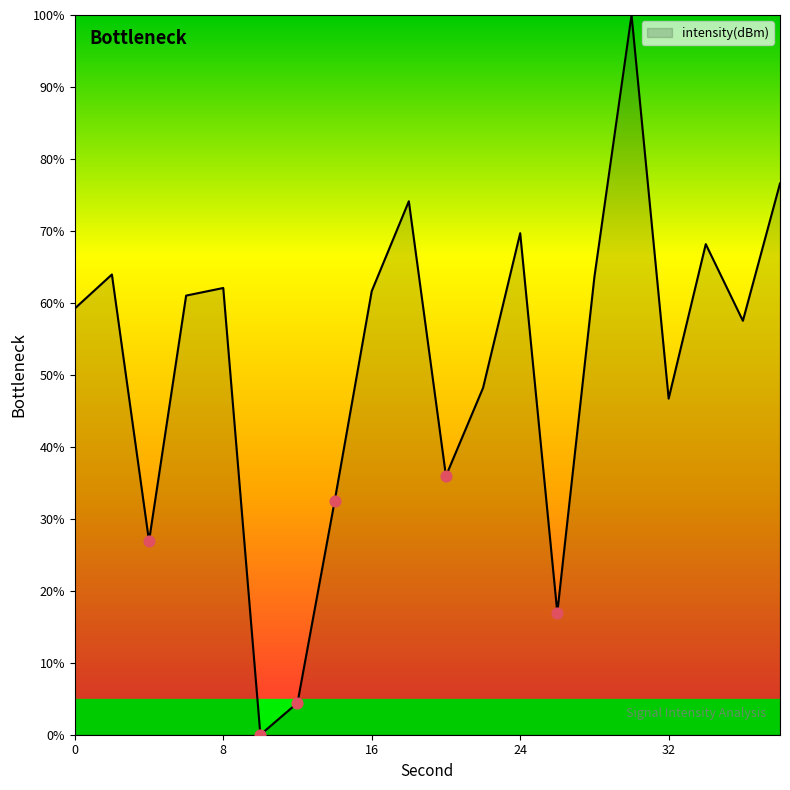

What is the greatest value displayed?

100.0